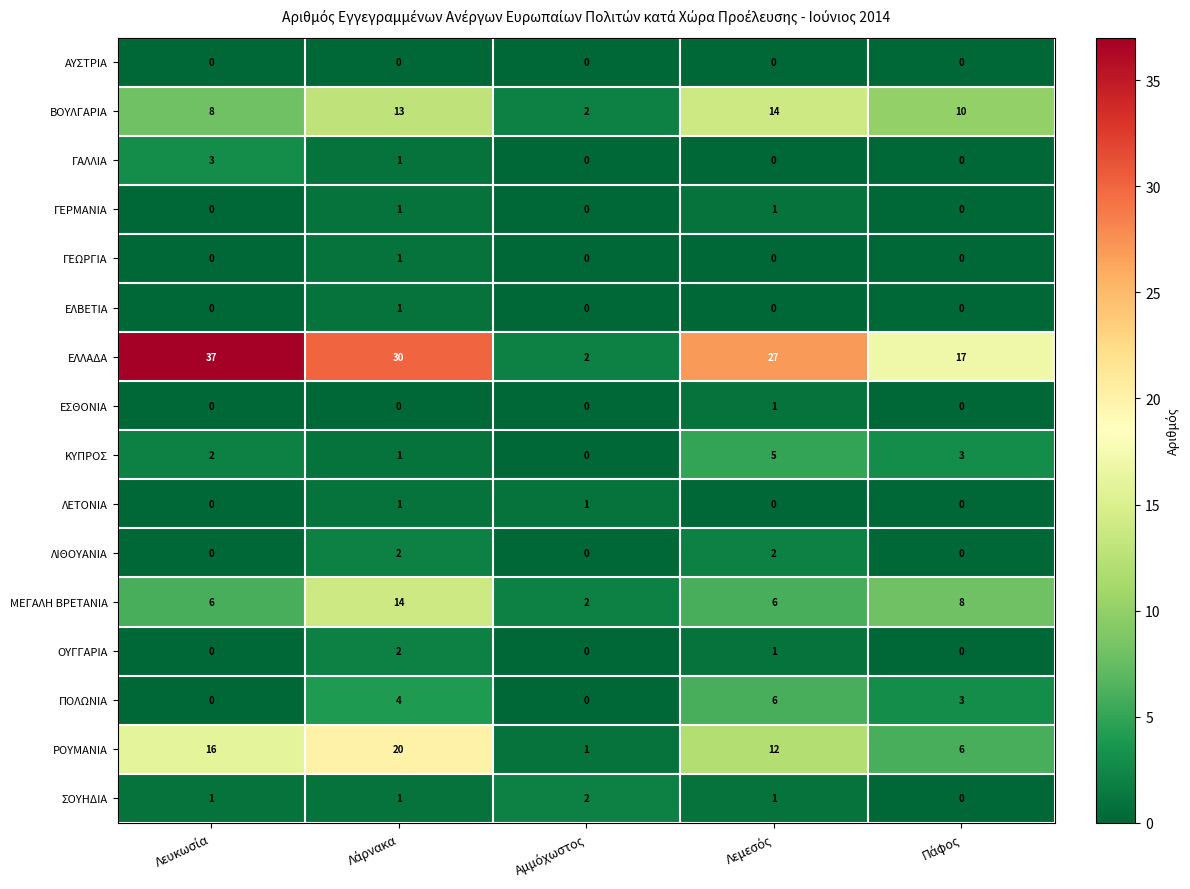

What is the greatest value displayed?

37